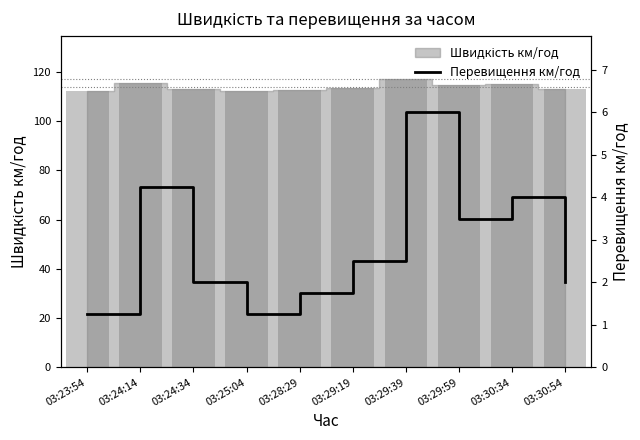

Reading left to right, transcribe all the data shown in this chart.

03:23:54=1.2	03:24:14=4.2	03:24:34=2.0	03:25:04=1.2	03:28:29=1.8	03:29:19=2.5	03:29:39=6.0	03:29:59=3.5	03:30:34=4.0	03:30:54=2.0